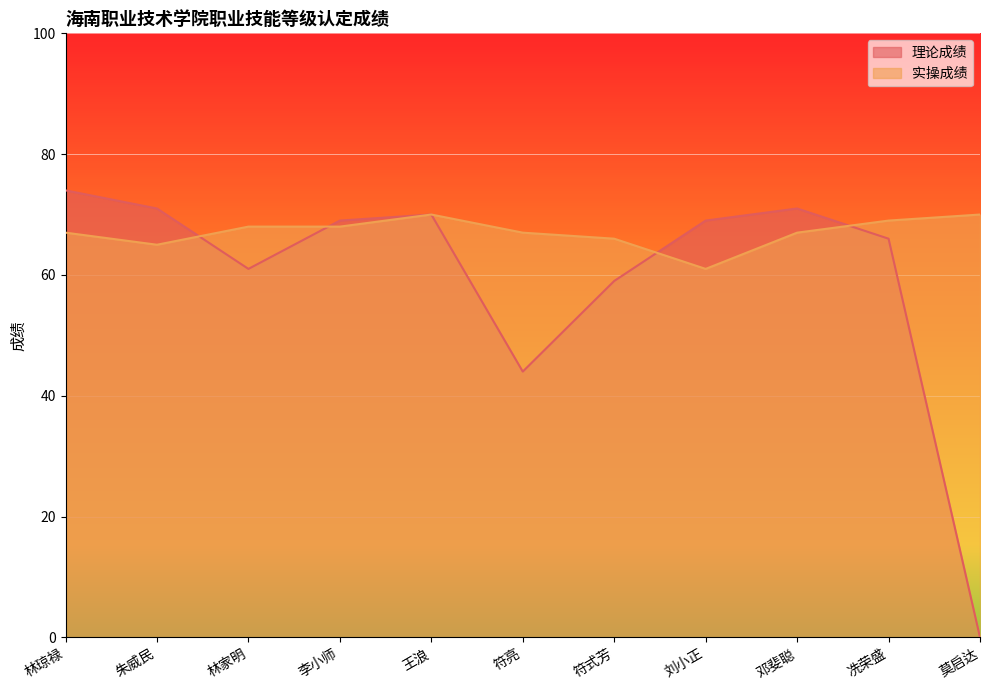

Where does the 理论成绩 series first go above 69?

林琼禄